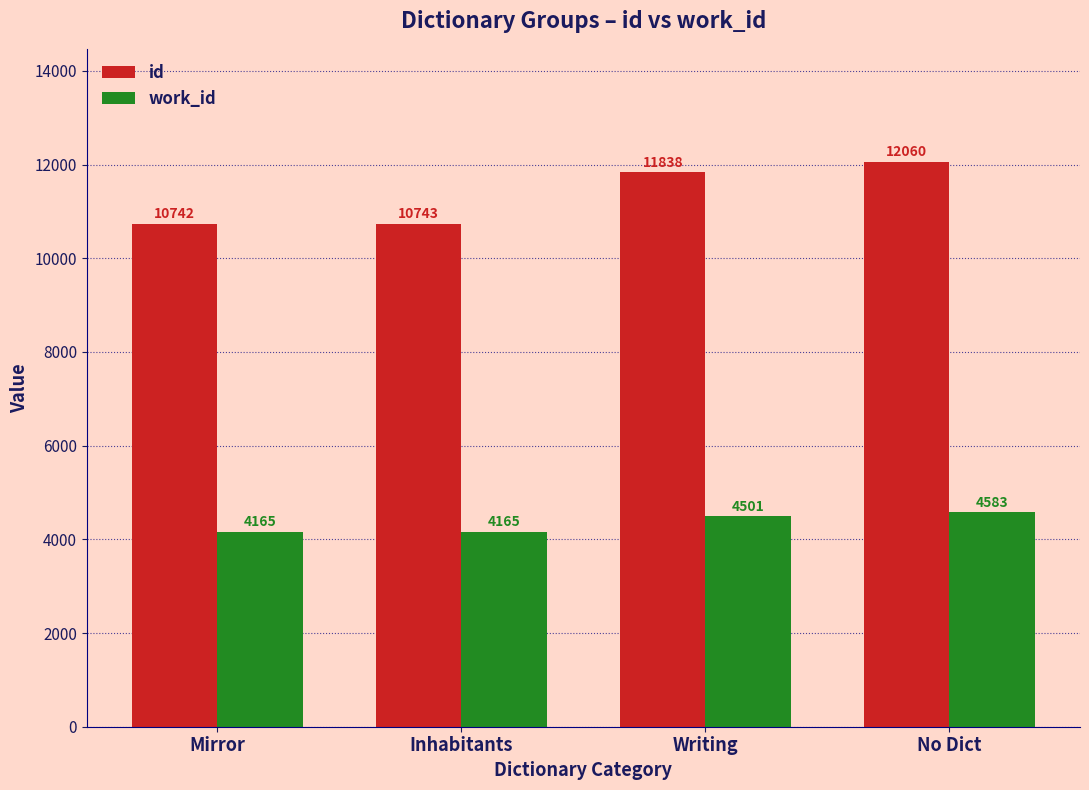

Which series changed the most between Mirror and Inhabitants?

id